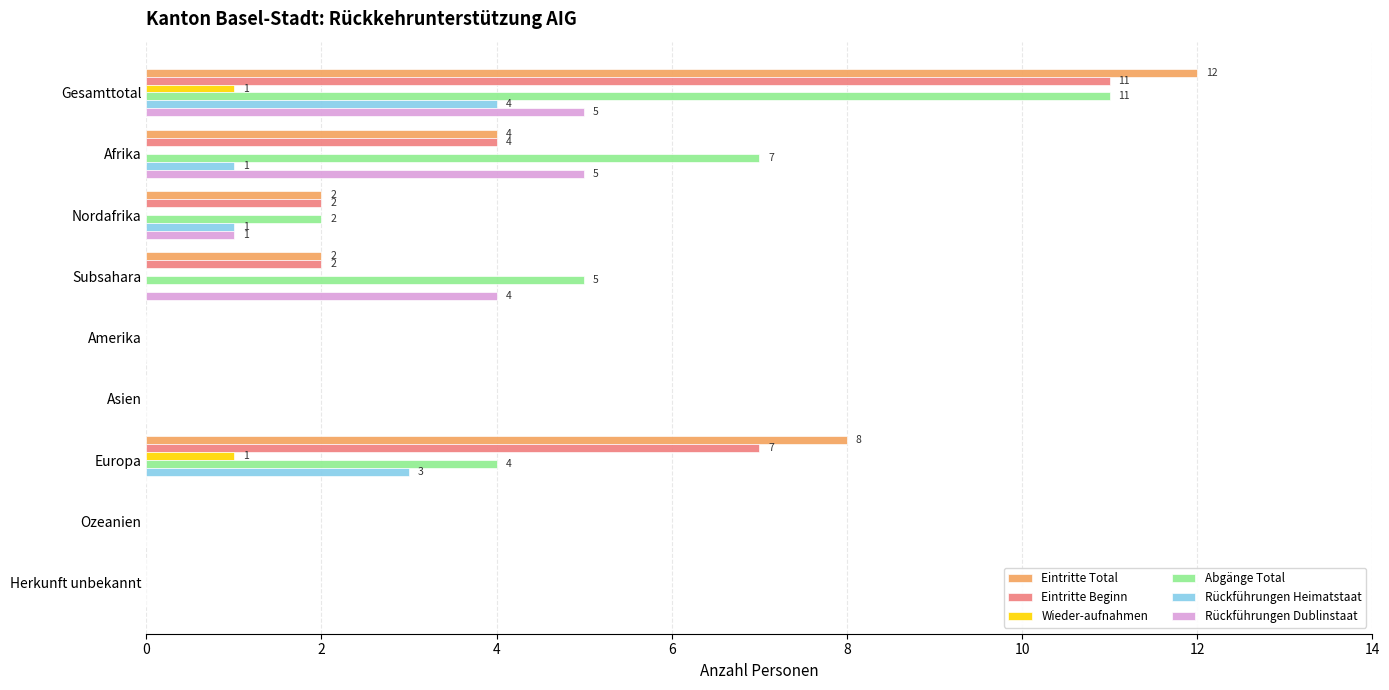

Is it true that Eintritte Total equals 2 at Nordafrika?

True